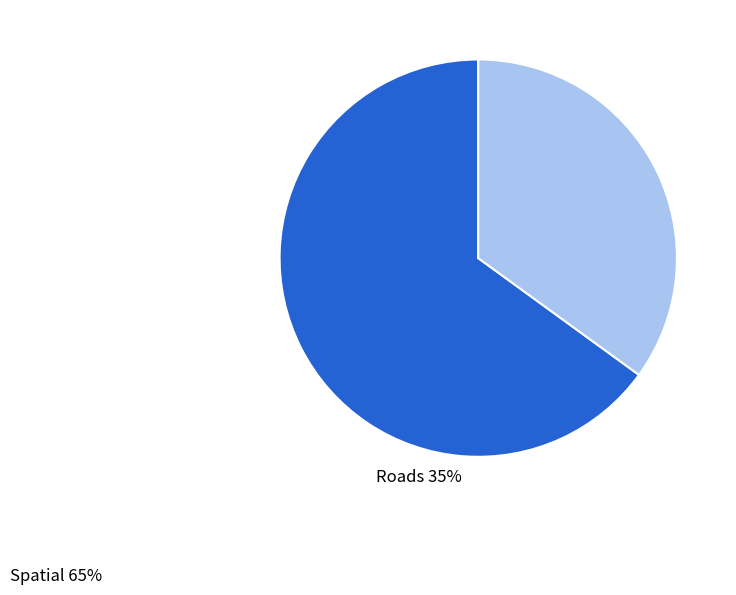

Is there any slice that represents more than half of the pie?

Yes